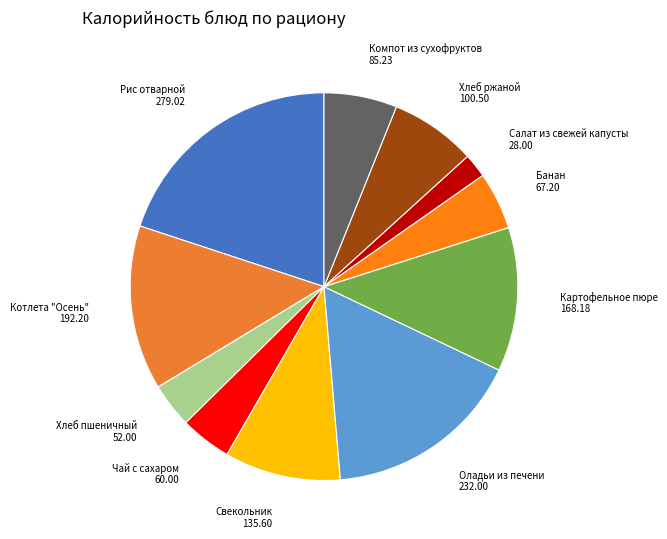

Which slice is the smallest?

Салат из свежей капусты